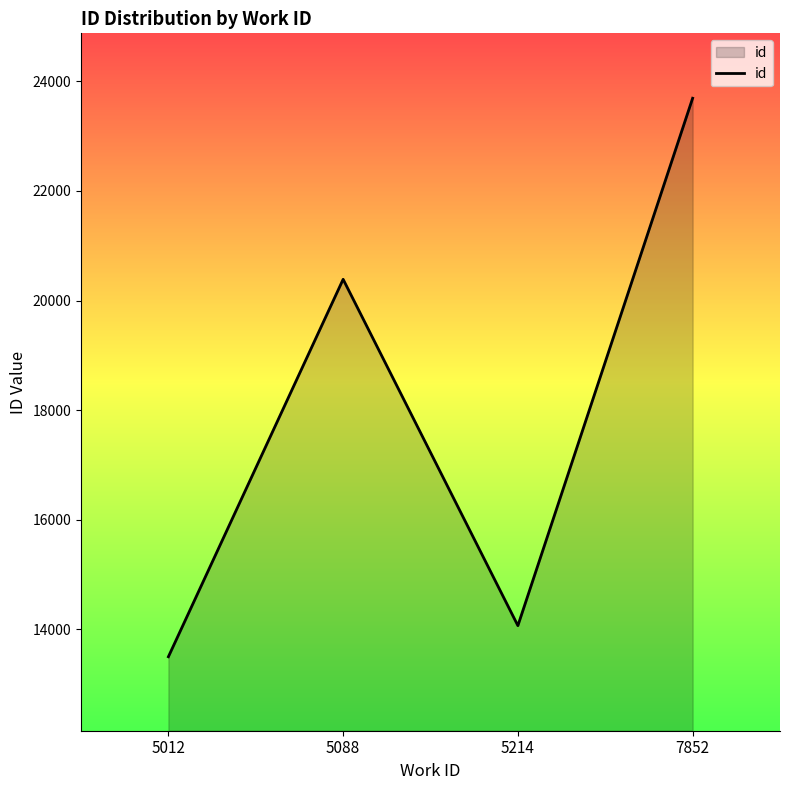

Approximately how many times larger is the value at 5088 compared to 7852?

0.9